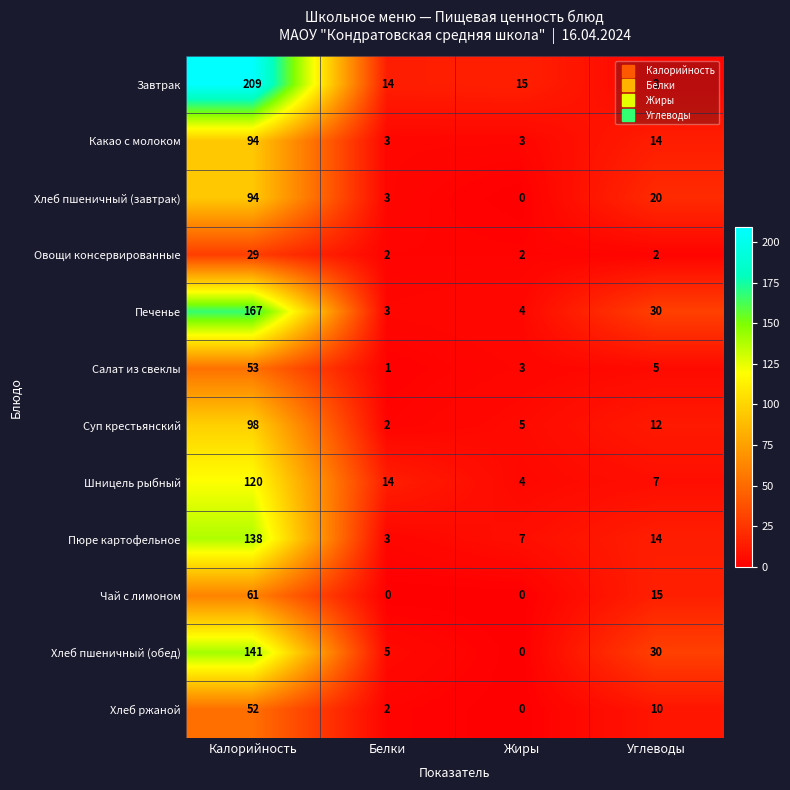

Read the Пюре картофельное value at Калорийность, to the nearest 10.

140